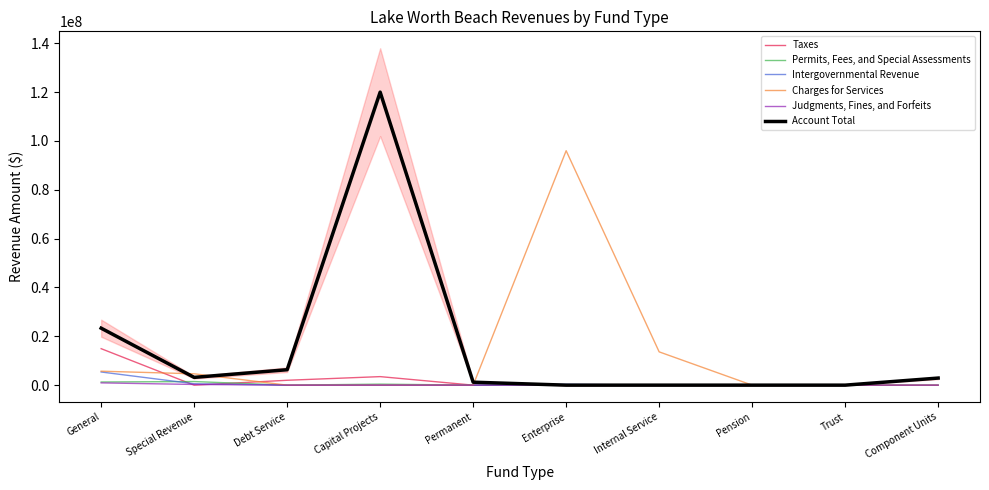

True or false: Judgments, Fines, and Forfeits has a value of 0 at Permanent.

True